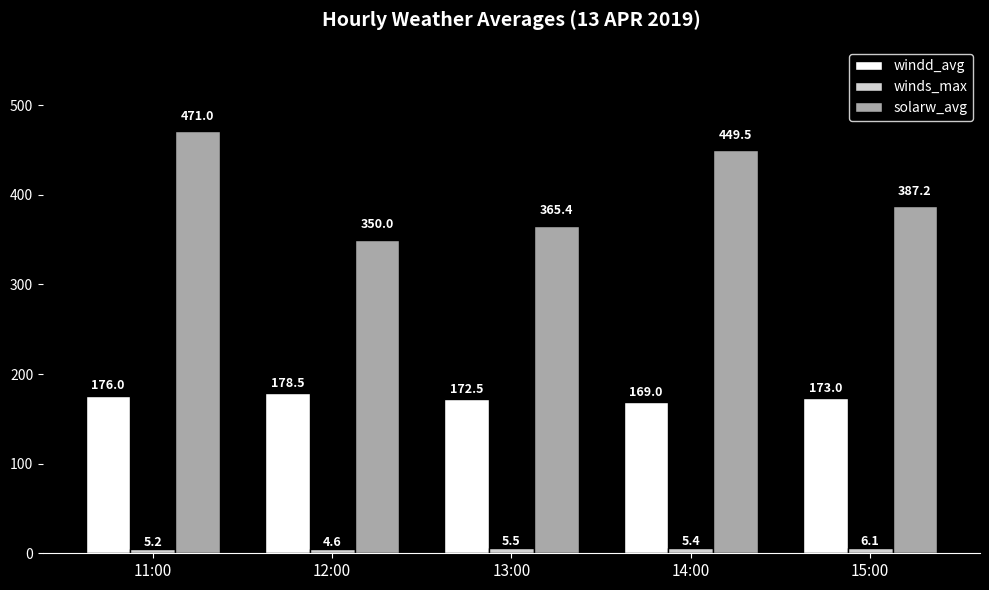

What is the difference between the maximum and minimum values in the windd_avg series?

9.5